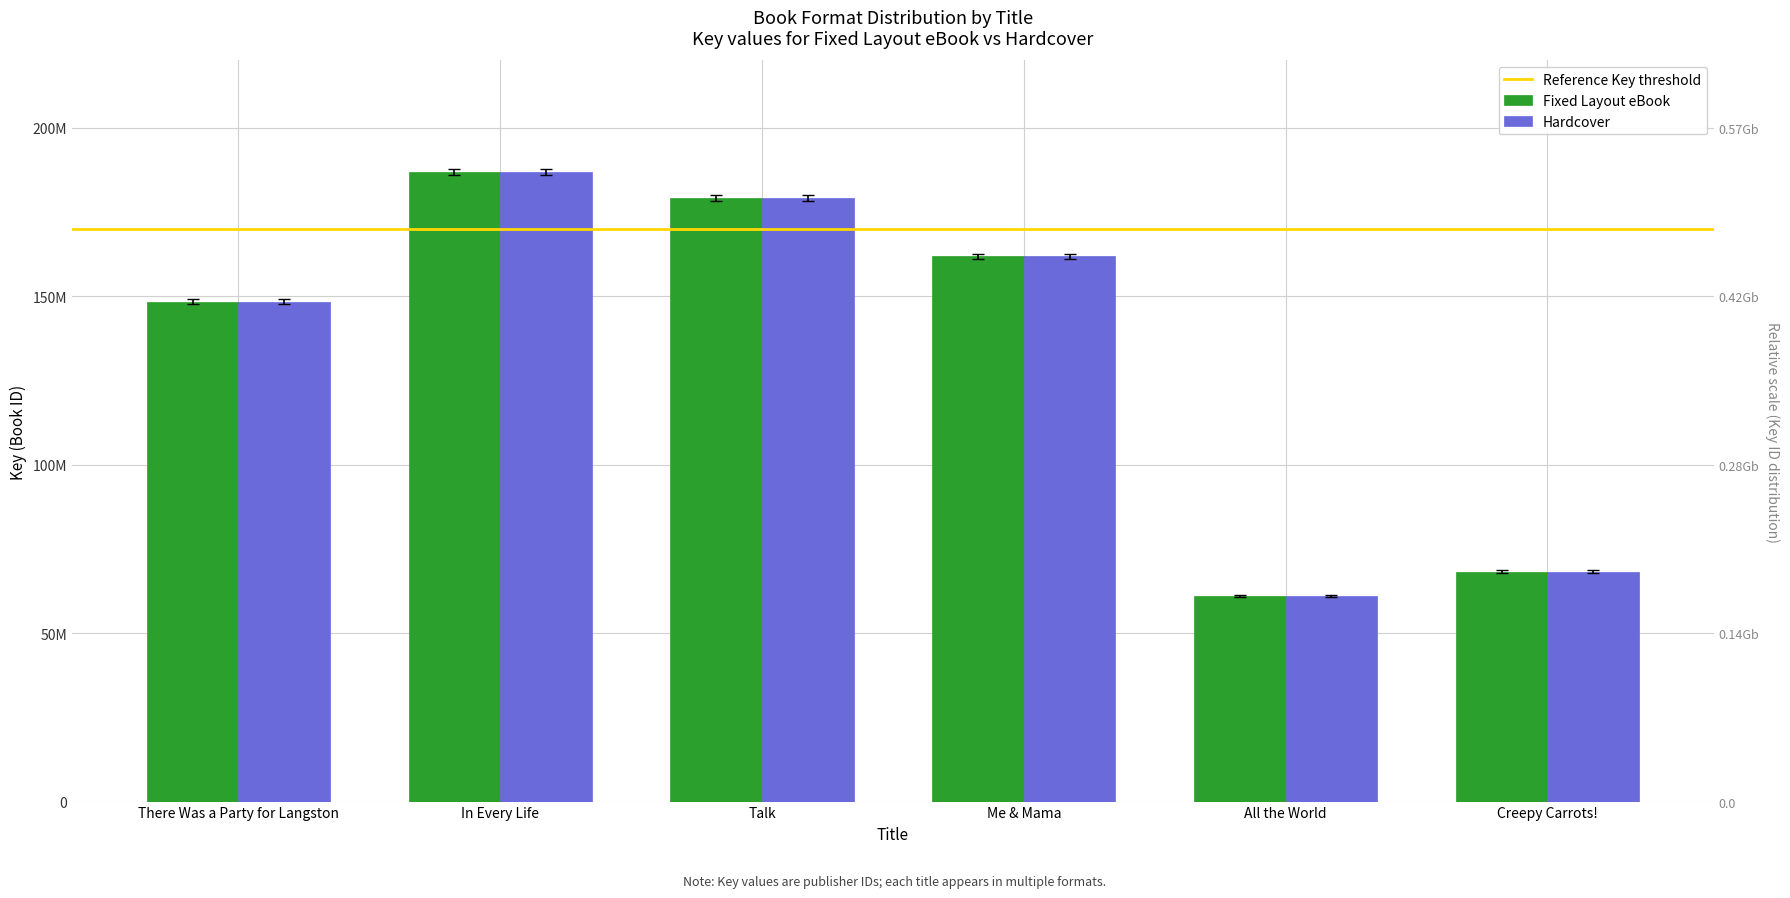

Reading right to left, transcribe all the data shown in this chart.

Fixed Layout eBook: Creepy Carrots!=67930322.6	All the World=60692827.9	Me & Mama=161054442.2	Talk=178312984.8	In Every Life=185888341.7	There Was a Party for Langston=147607383.4
Hardcover: Creepy Carrots!=68613039.4	All the World=61302806.1	Me & Mama=162673079.8	Talk=180105075.2	In Every Life=187756566.3	There Was a Party for Langston=149090874.6